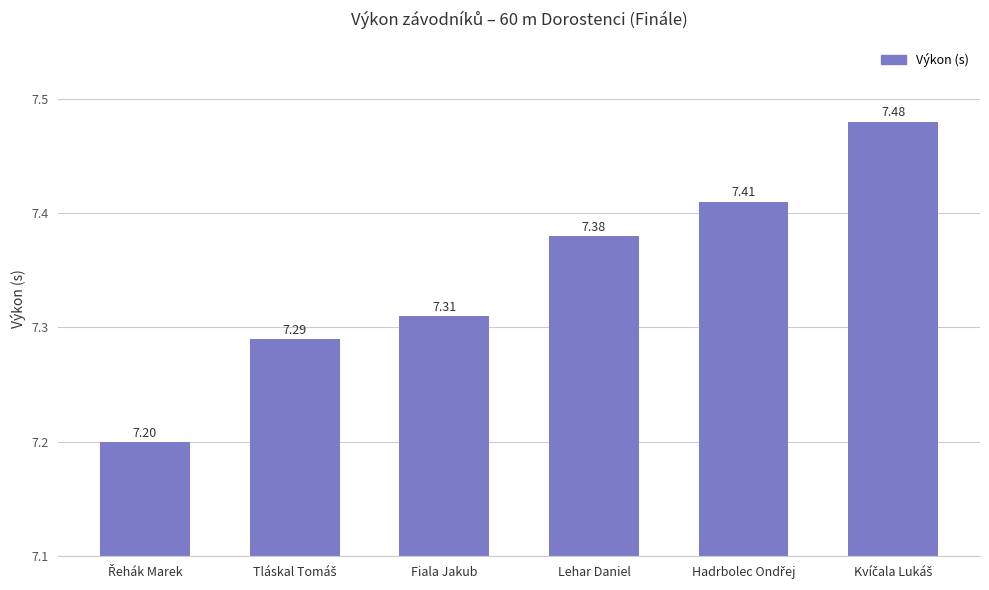

What is the label of the 4th bar from the left?

Lehar Daniel